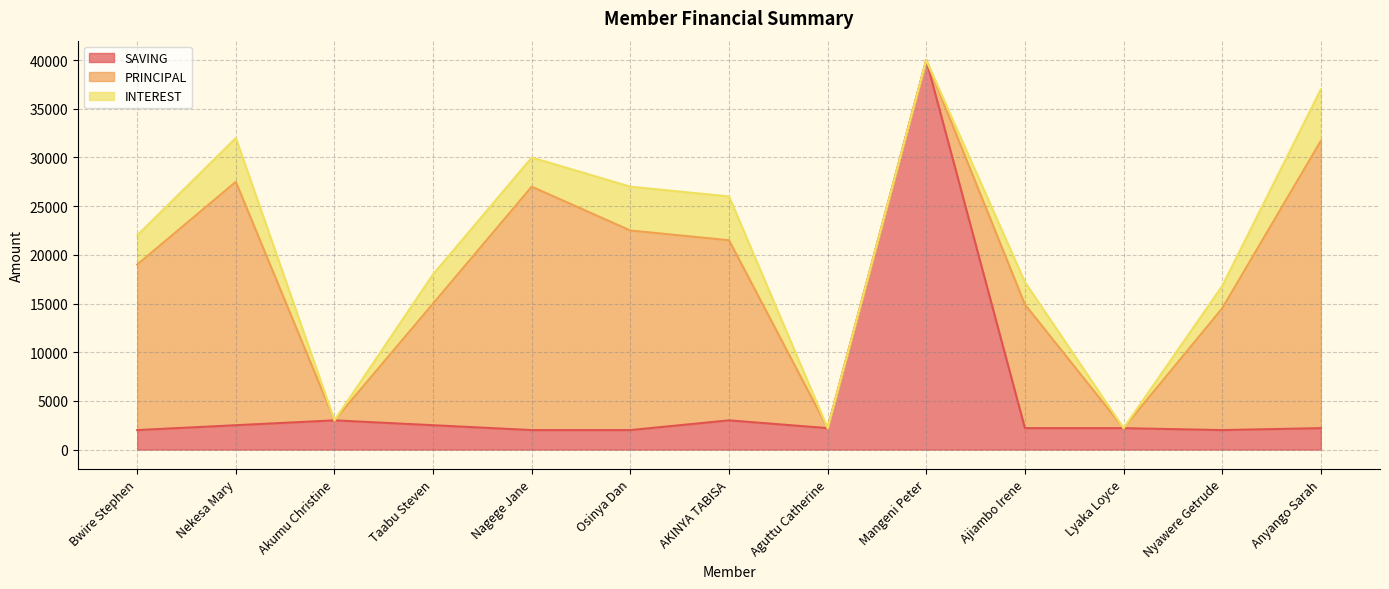

Reading right to left, transcribe all the data shown in this chart.

SAVING: Anyango Sarah=2200	Nyawere Getrude=2000	Lyaka Loyce=2200	Ajiambo Irene=2200	Mangeni Peter=40000	Aguttu Catherine=2200	AKINYA TABISA=3000	Osinya Dan=2000	Nagege Jane=2000	Taabu Steven=2500	Akumu Christine=3000	Nekesa Mary=2500	Bwire Stephen=2000
PRINCIPAL: Anyango Sarah=29500	Nyawere Getrude=12500	Lyaka Loyce=0	Ajiambo Irene=12700	Mangeni Peter=0	Aguttu Catherine=0	AKINYA TABISA=18500	Osinya Dan=20500	Nagege Jane=25000	Taabu Steven=12500	Akumu Christine=0	Nekesa Mary=25000	Bwire Stephen=17000
INTEREST: Anyango Sarah=5300	Nyawere Getrude=2300	Lyaka Loyce=0	Ajiambo Irene=2300	Mangeni Peter=0	Aguttu Catherine=0	AKINYA TABISA=4500	Osinya Dan=4500	Nagege Jane=3000	Taabu Steven=3000	Akumu Christine=0	Nekesa Mary=4500	Bwire Stephen=3000